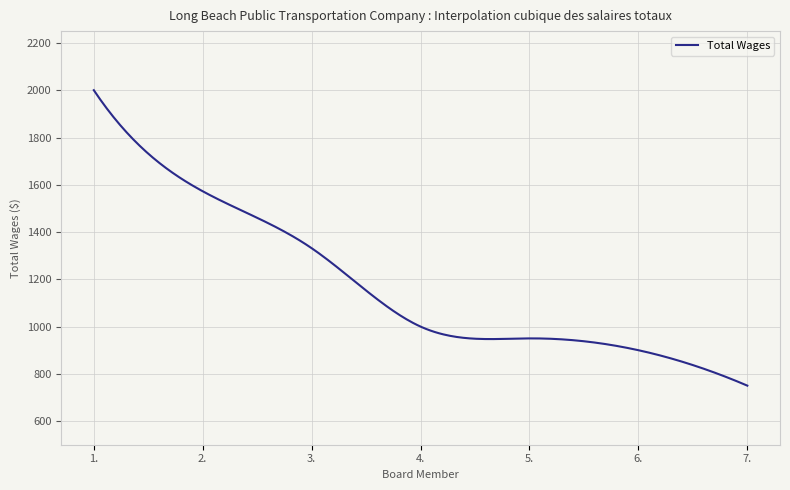

Is this an area chart (filled region under the line)?

No